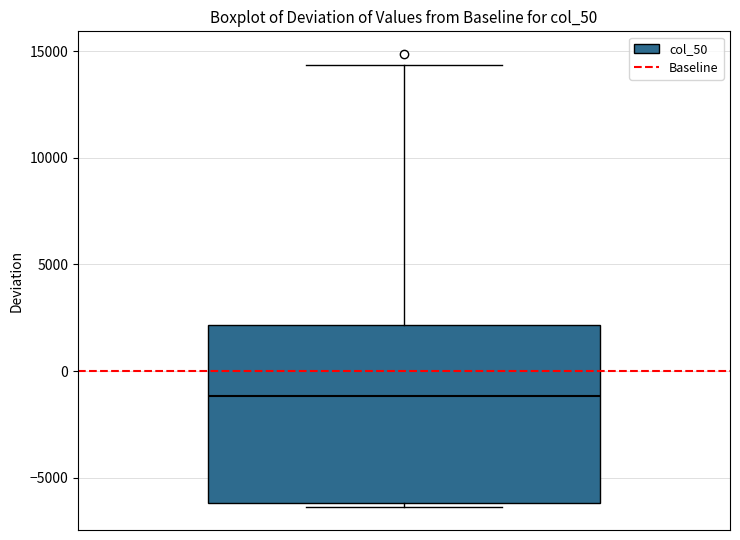

Transcribe this box plot: give where the median line is, the range the box spans, and where the two whiskers end, as read against the y-axis. The values are not printed on the chart, so give them approximately, as read against the axis.

median -1000, box -6000 to 2000, whiskers -6500 to 14500